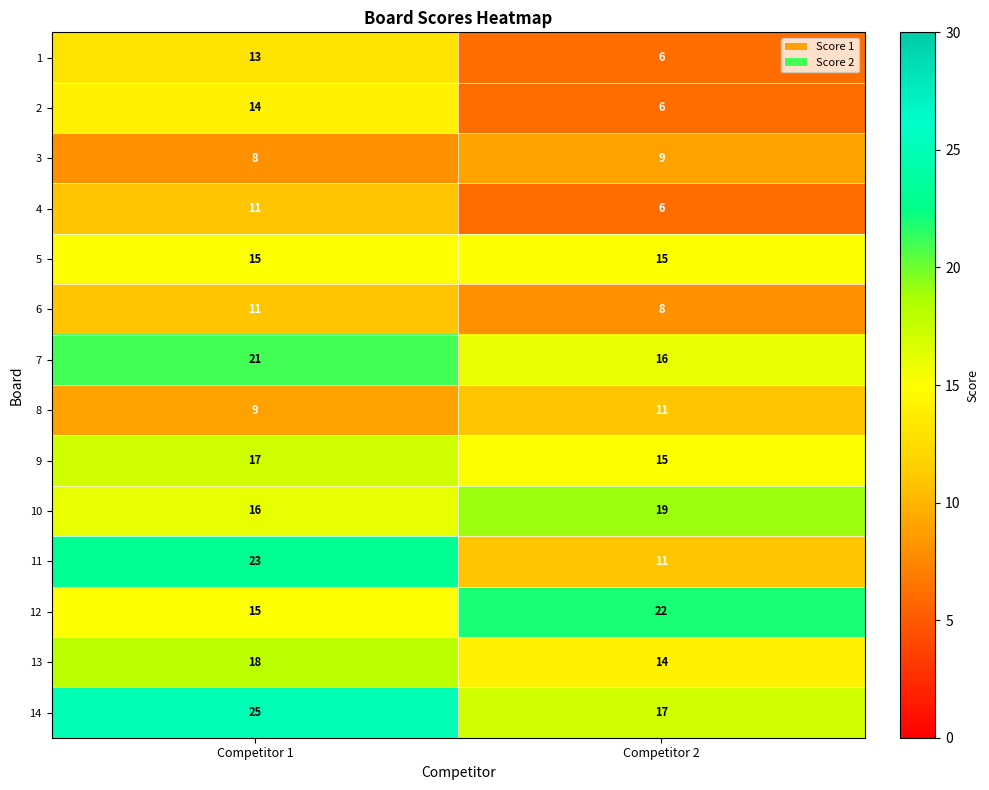

What is the average value of the 5 series?

15